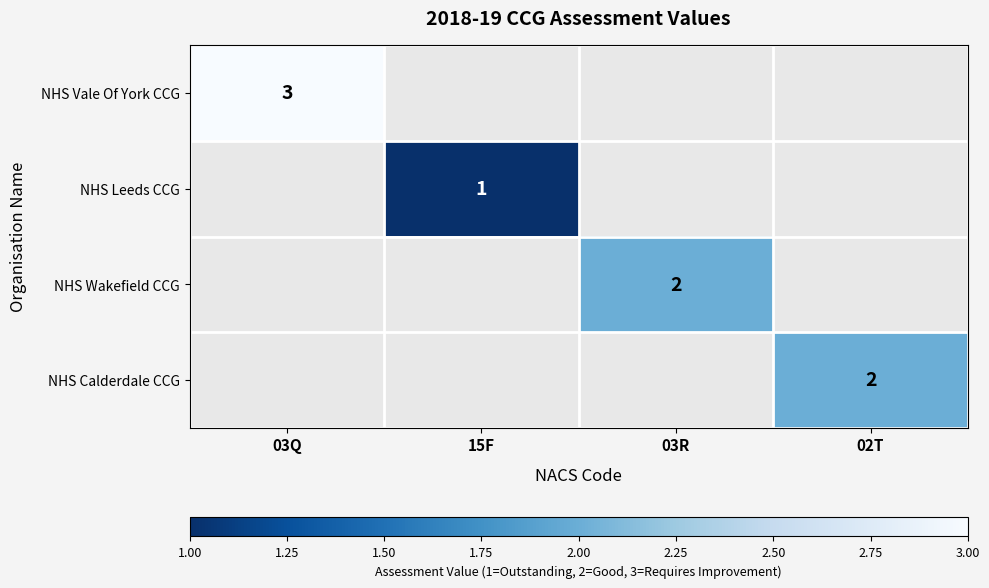

Is it true that NHS Leeds CCG equals 2 at 15F?

False